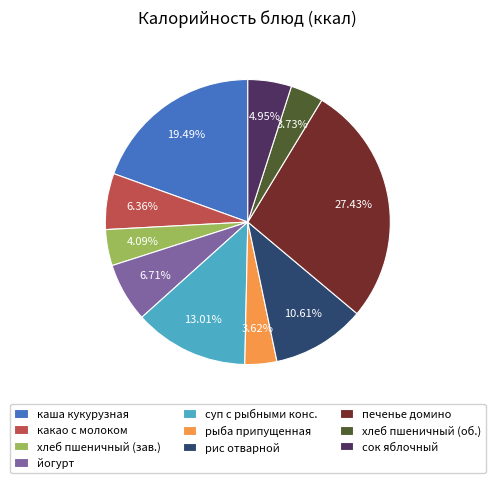

Between печенье домино and йогурт, which is larger?

печенье домино